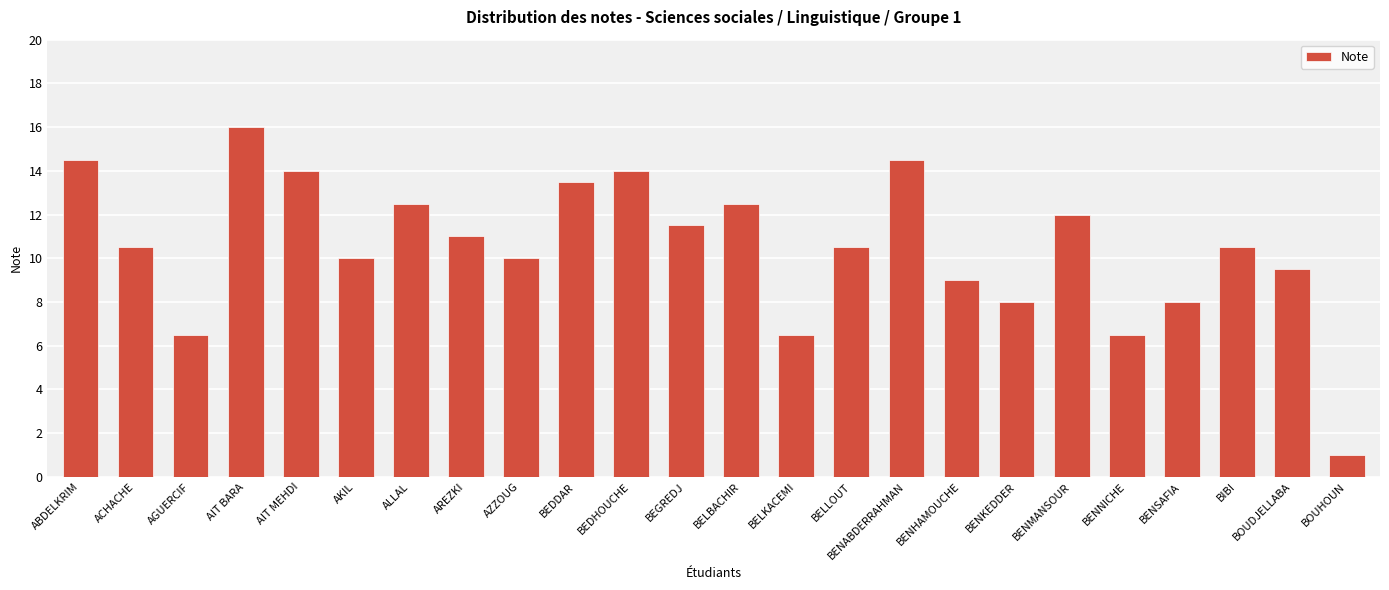

Read the value at ABDELKRIM.

14.5